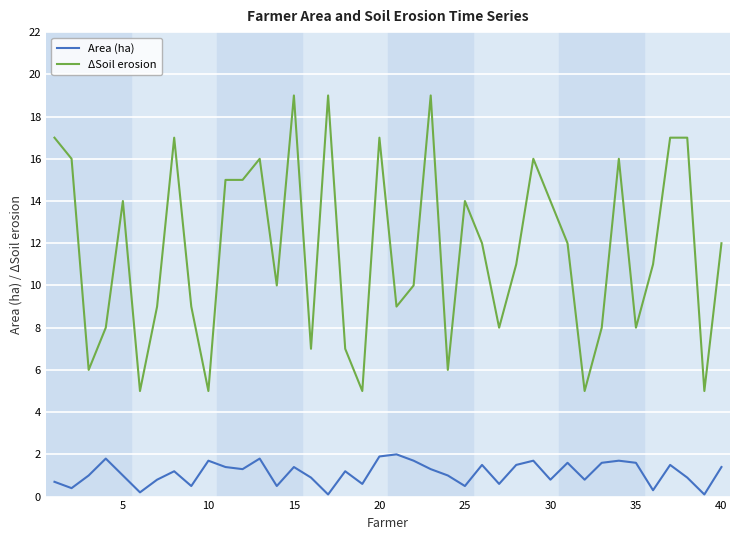

Which series has the largest range (max minus min)?

ΔSoil erosion